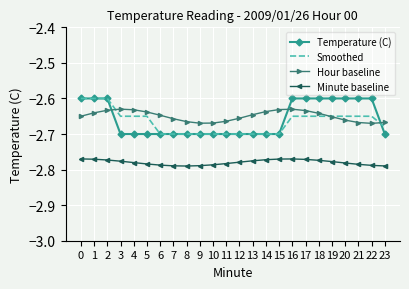

True or false: Minute baseline and Temperature (C) intersect in this chart.

False